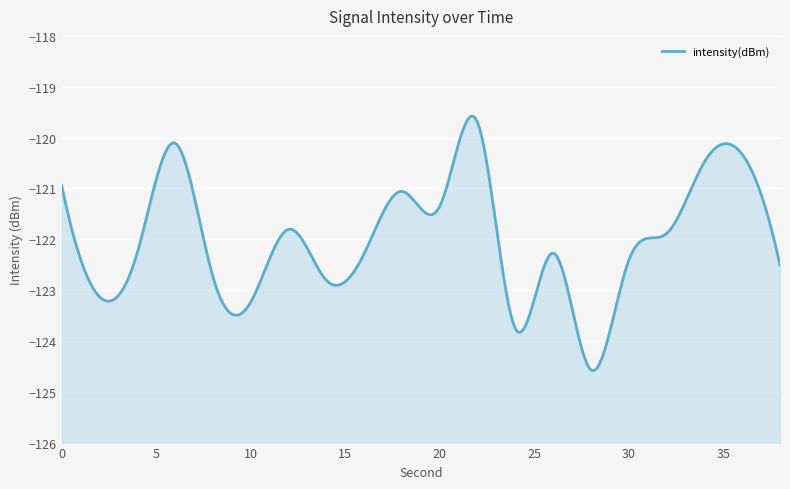

Rank the categories by value from lowest to highest.

28, 24, 10, 2, 14, 8, 38, 30, 16, 26, 4, 32, 12, 20, 18, 0, 34, 36, 6, 22